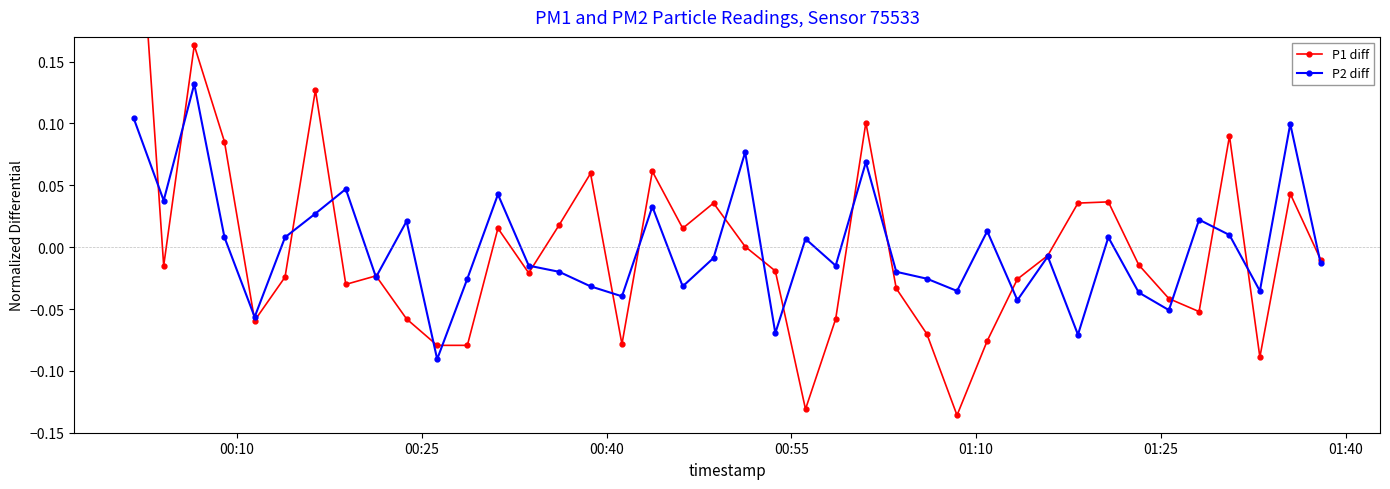

In P1 diff, how many points are lower than both neighbors (excluding endpoints)?

10